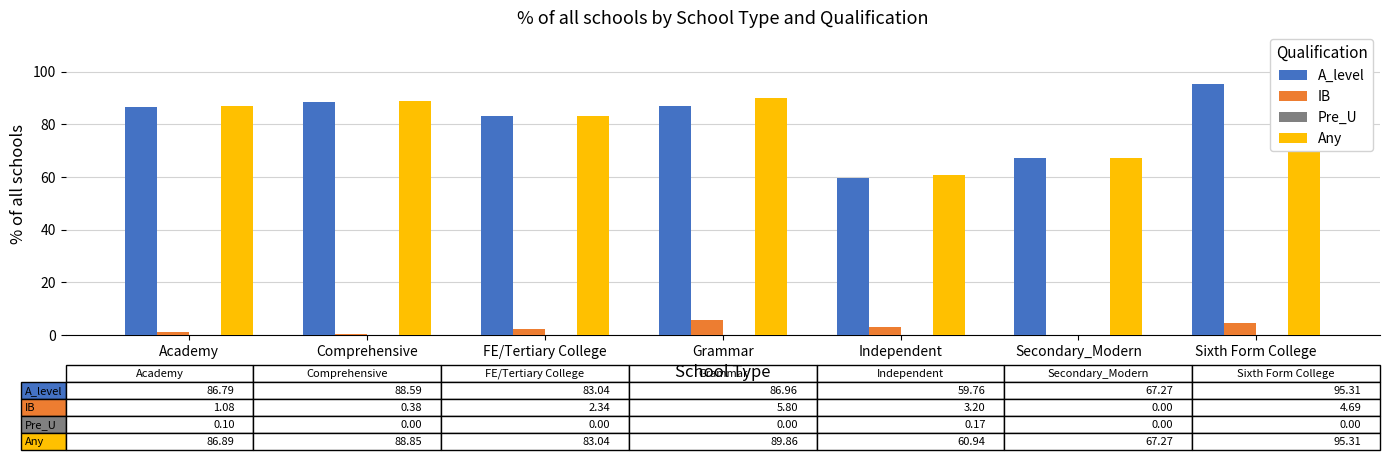

What is the label of the 1st bar from the right?

Sixth Form College